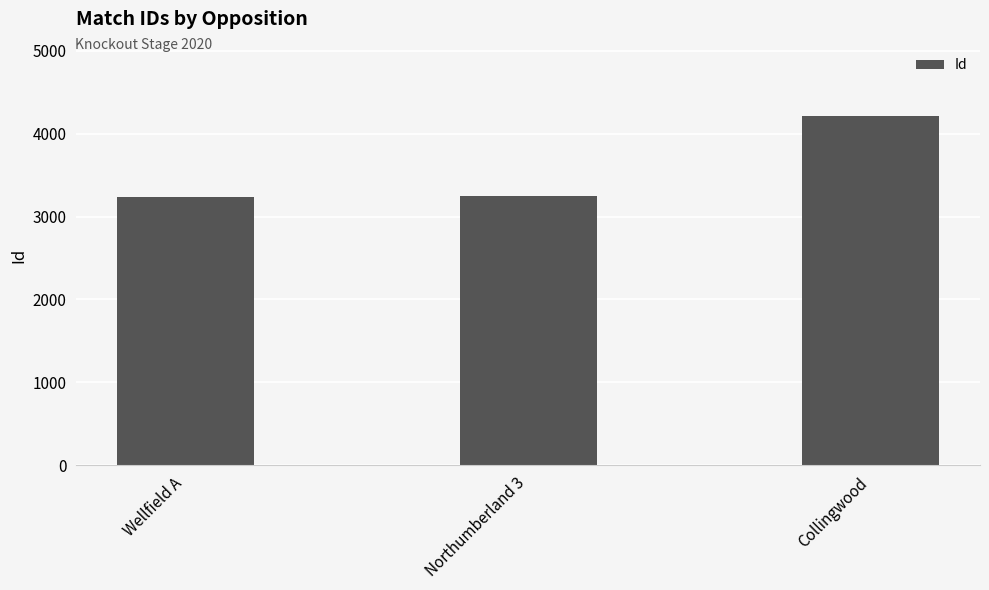

Count the number of data series in this chart.

1